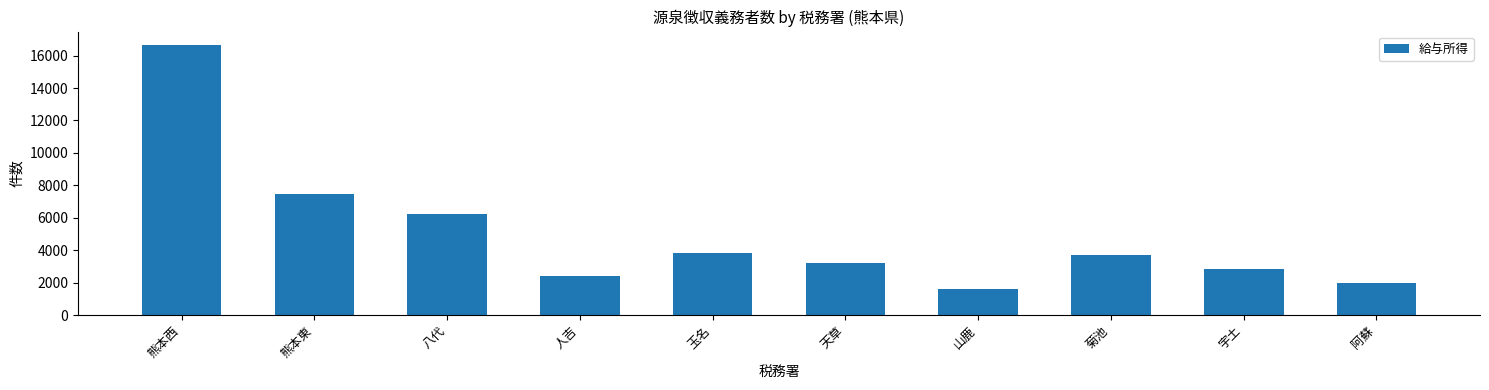

What is the approximate value at 熊本東?

7456